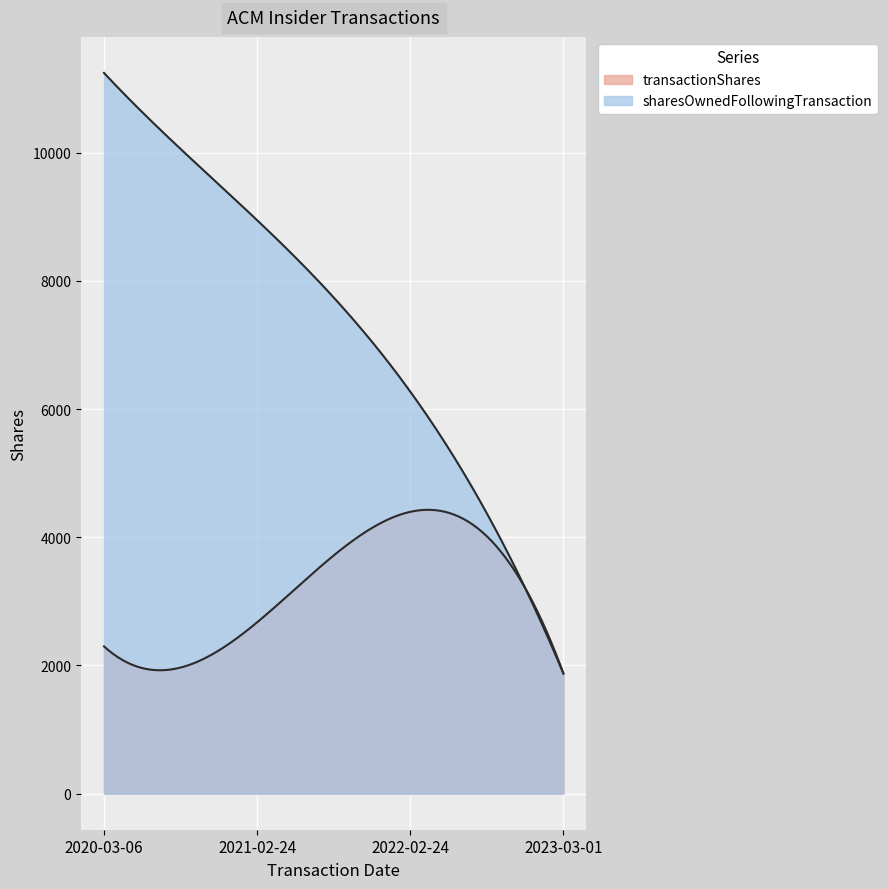

List the series in order of their overall mean, highest first.

sharesOwnedFollowingTransaction, transactionShares